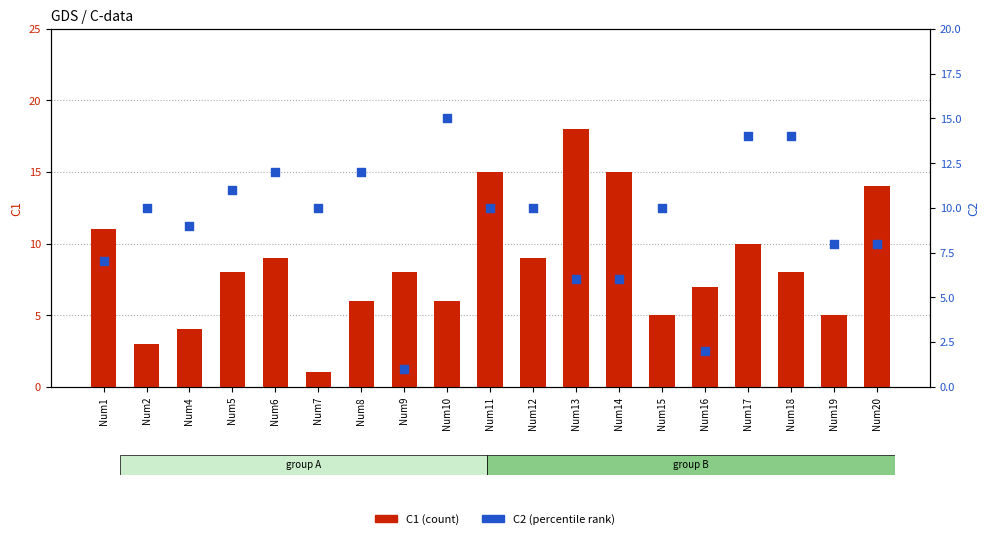

What are all the series names shown in the legend?

C1 (count), C2 (percentile rank)